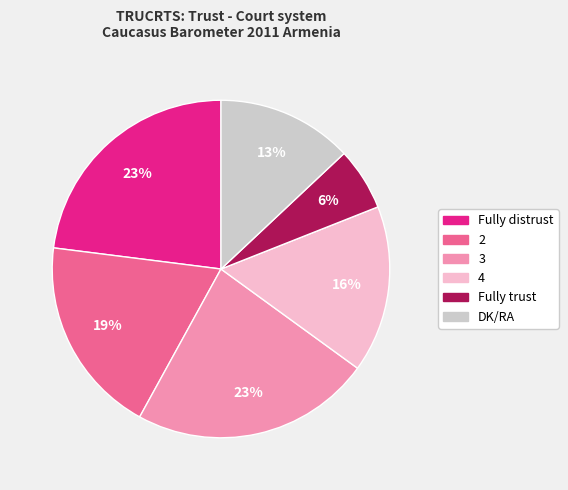

Does any single category account for the majority?

No